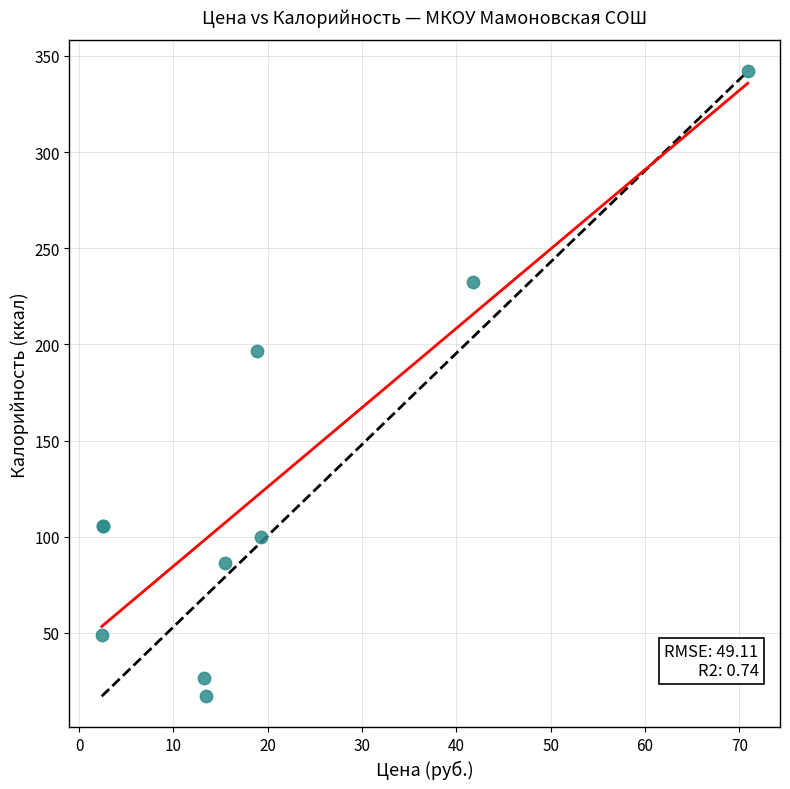

What Y value in the scatter plot is closest to 179?

196.8